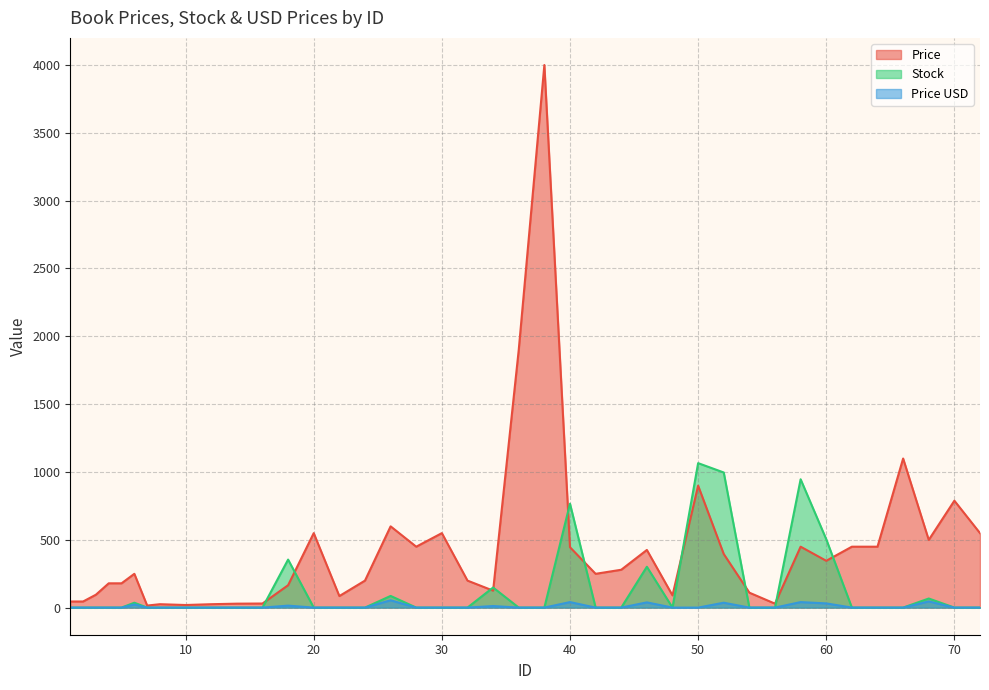

Which series has the largest range (max minus min)?

Price